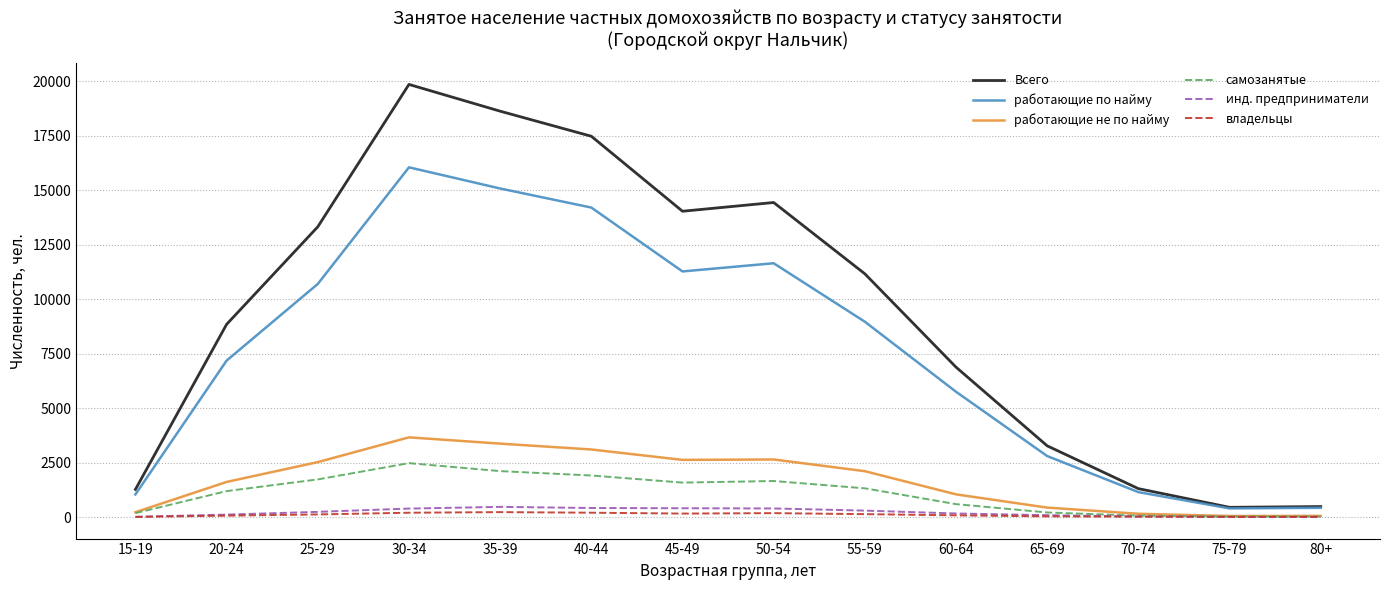

At 45-49, list the series in order from largest to smallest.

Всего, работающие по найму, работающие не по найму, самозанятые, инд. предприниматели, владельцы